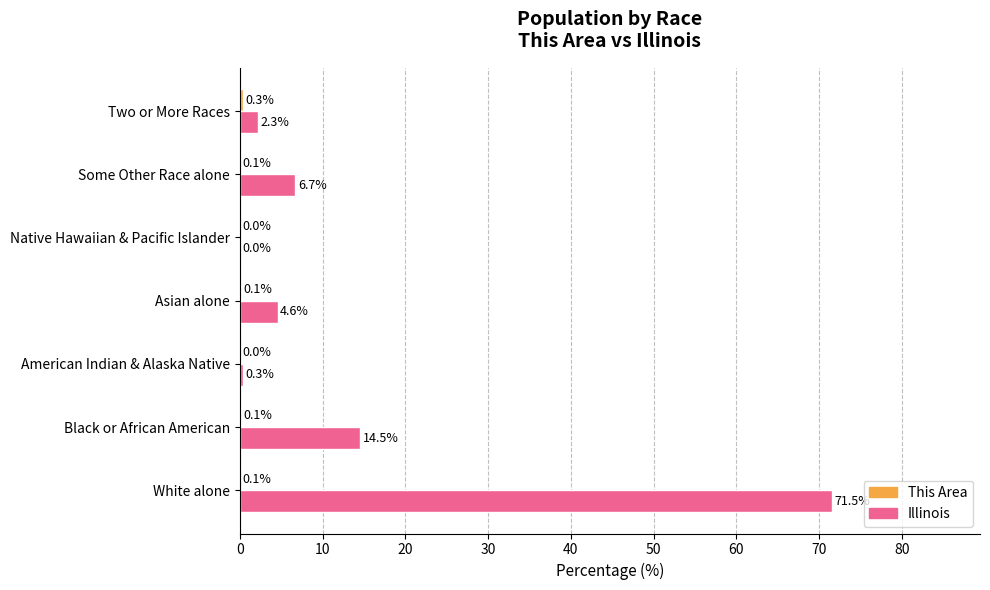

At which category is the sum across all series the highest?

White alone